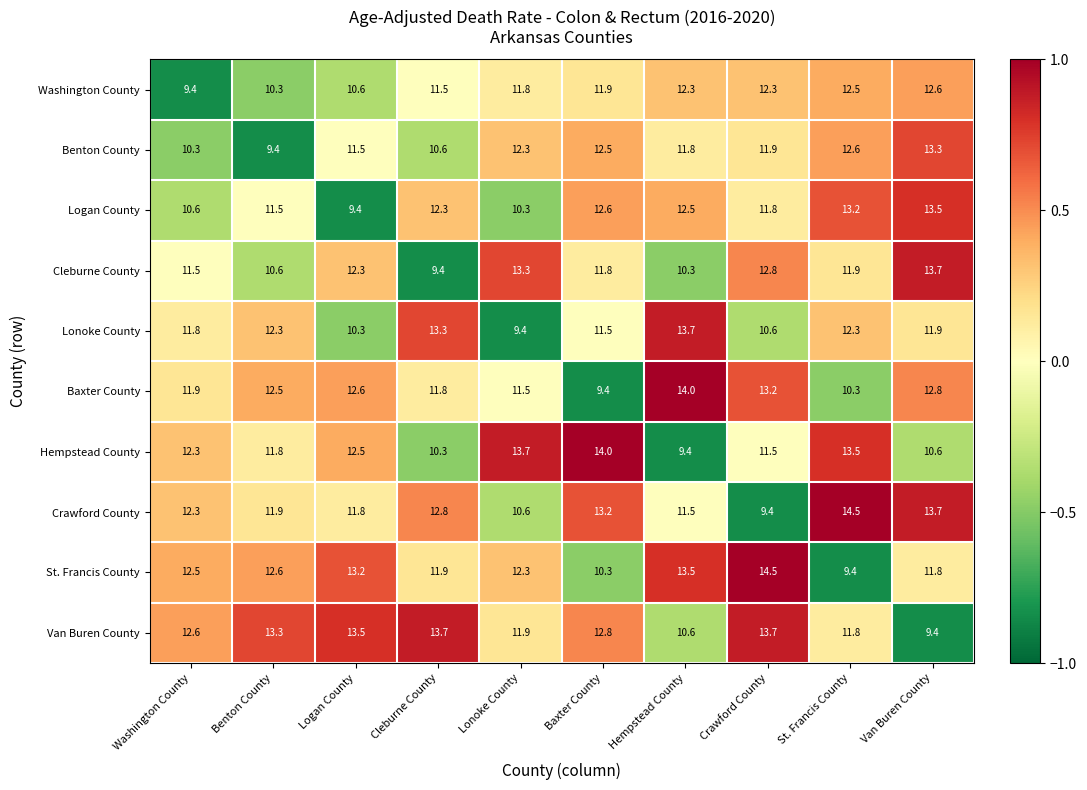

Rank the categories by St. Francis County value from lowest to highest.

St. Francis County, Baxter County, Van Buren County, Cleburne County, Lonoke County, Washington County, Benton County, Logan County, Hempstead County, Crawford County